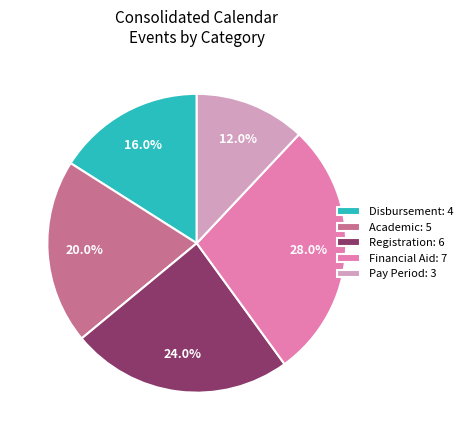

What is the largest slice in the pie chart?

Financial Aid: 7